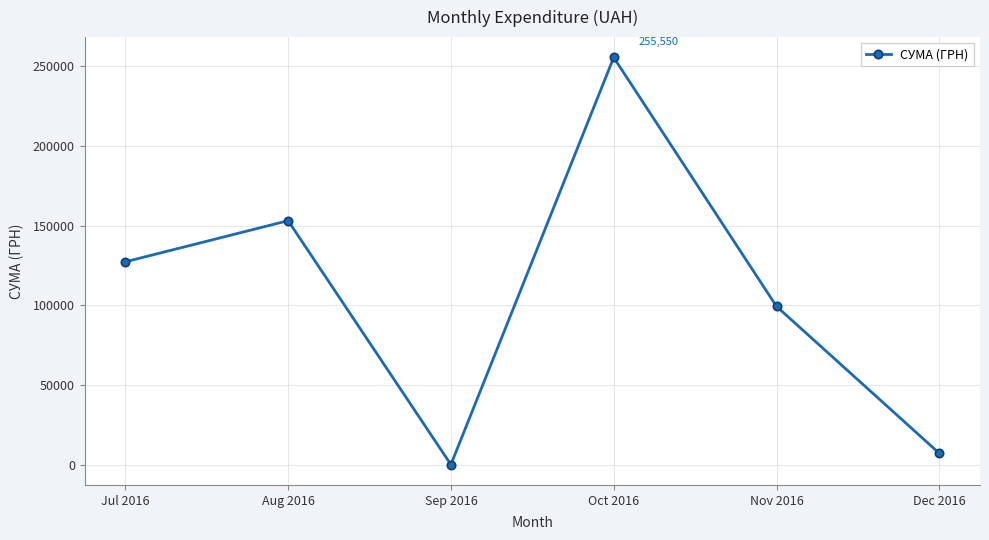

How many data points are above 127278?

3